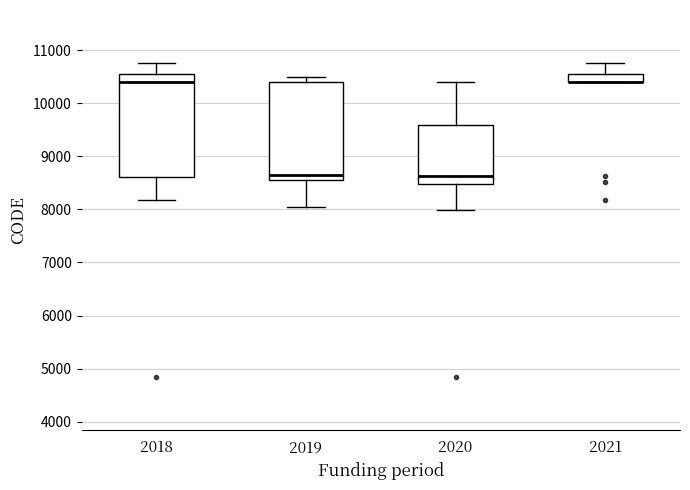

Reading left to right, read every box against the y-axis: the position of its median line, the range the box covers, and the ends of its whiskers. The values are not printed on the chart, so give them approximately, as read against the axis.

2018: median 10400, box 8600 to 10500, whiskers 8200 to 10800
2019: median 8700, box 8600 to 10400, whiskers 8000 to 10500
2020: median 8600, box 8500 to 9600, whiskers 8000 to 10400
2021: median 10400 (drawn on the box's lower edge), box 10400 to 10500, whiskers 10400 to 10800